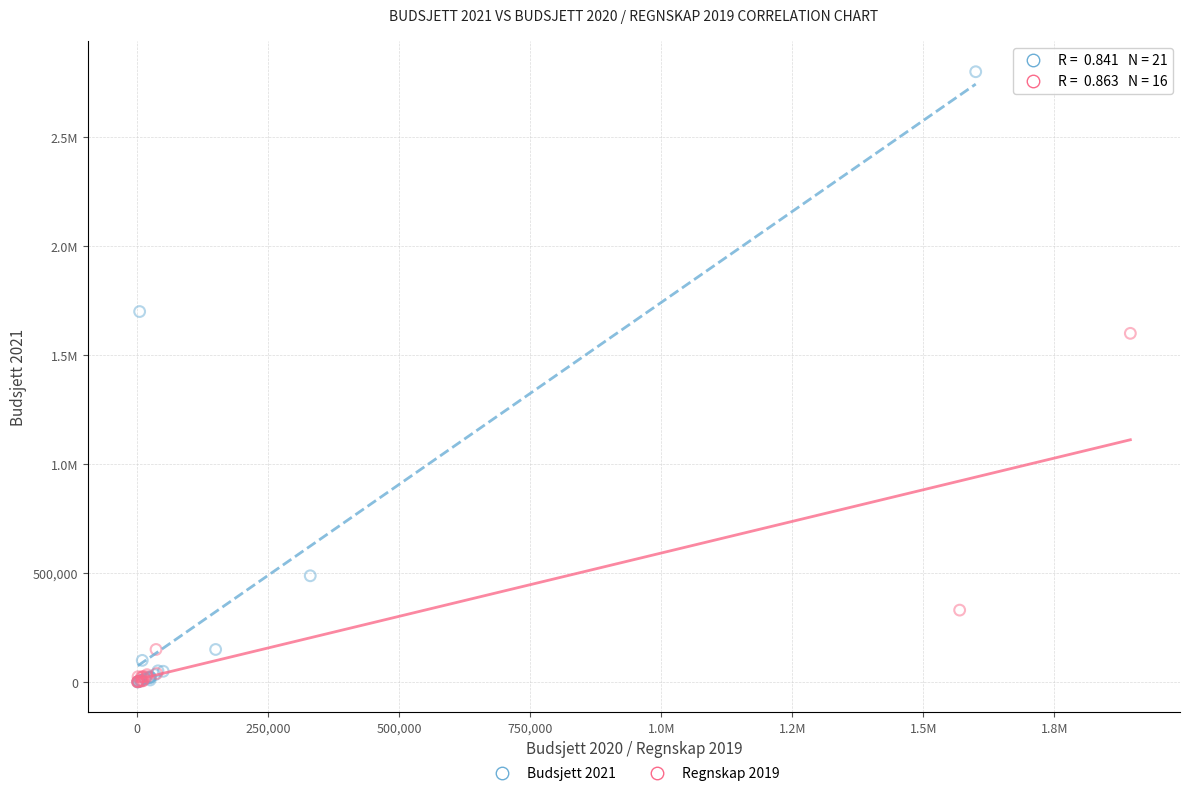

What are all the series names shown in the legend?

Budsjett 2021, Regnskap 2019